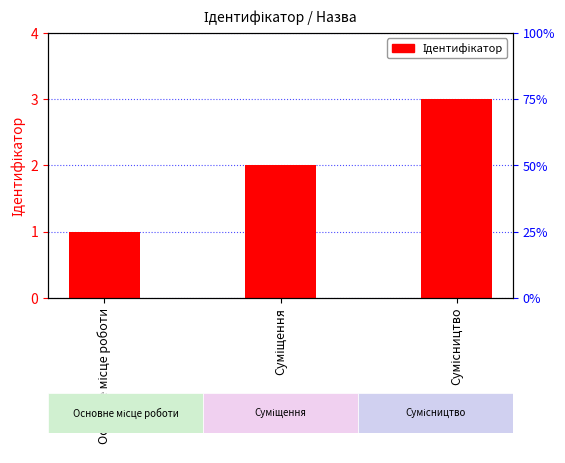

Reading left to right, what are all the values shown in this chart?

Основне місце роботи=1	Суміщення=2	Сумісництво=3